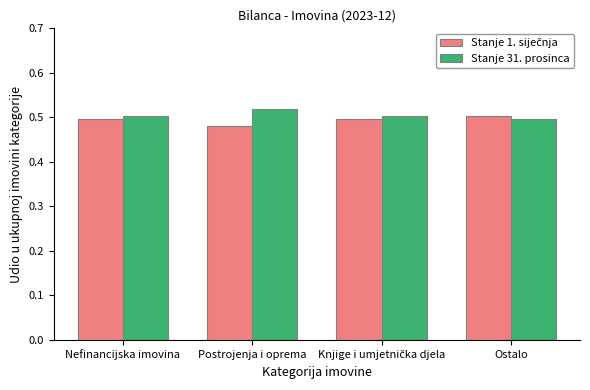

How many groups of bars are there?

4